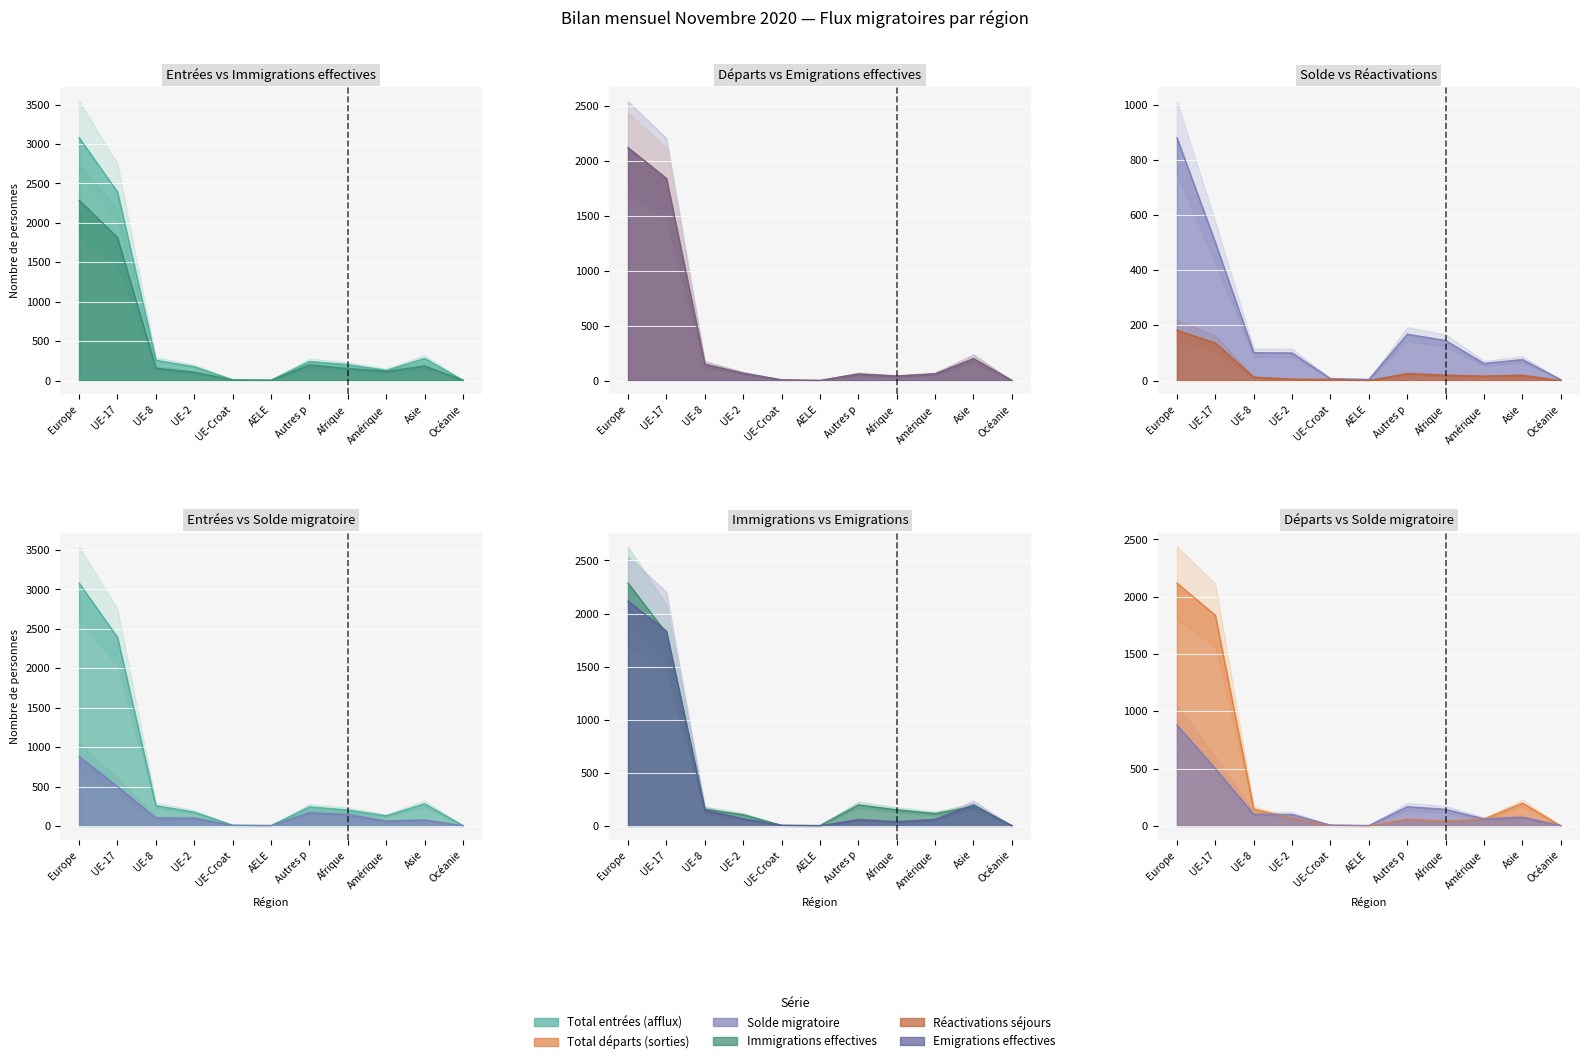

What is the label of the 9th point from the left?

Amérique